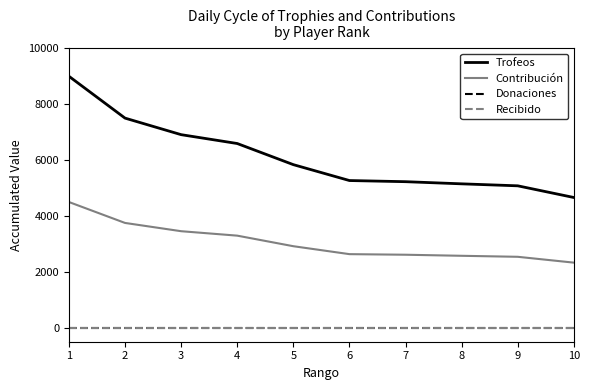

The value of Trofeos at 8 is 7216. True or false?

False